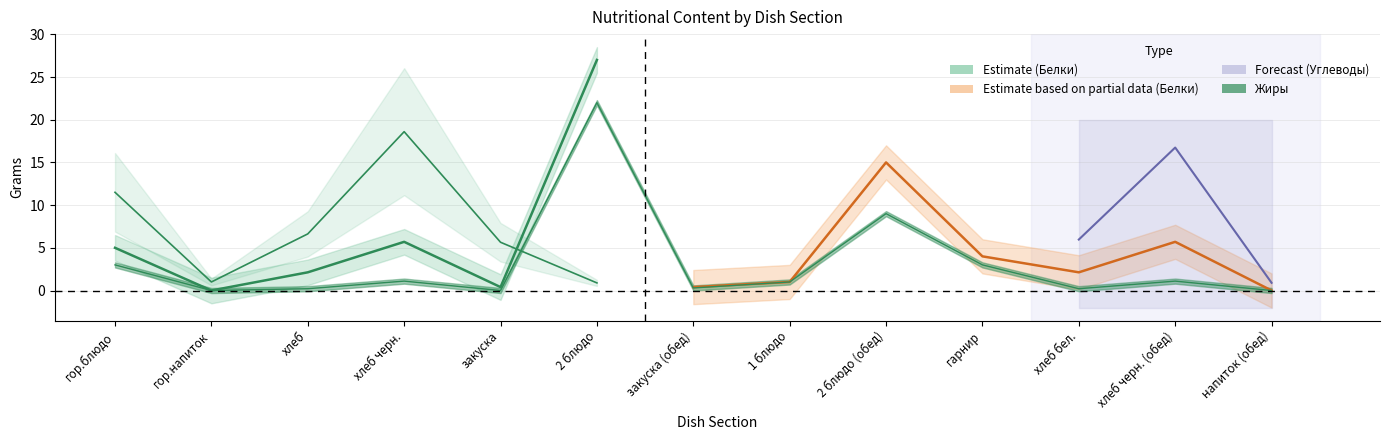

Between закуска and напиток (обед), which series saw the biggest shift?

Углеводы